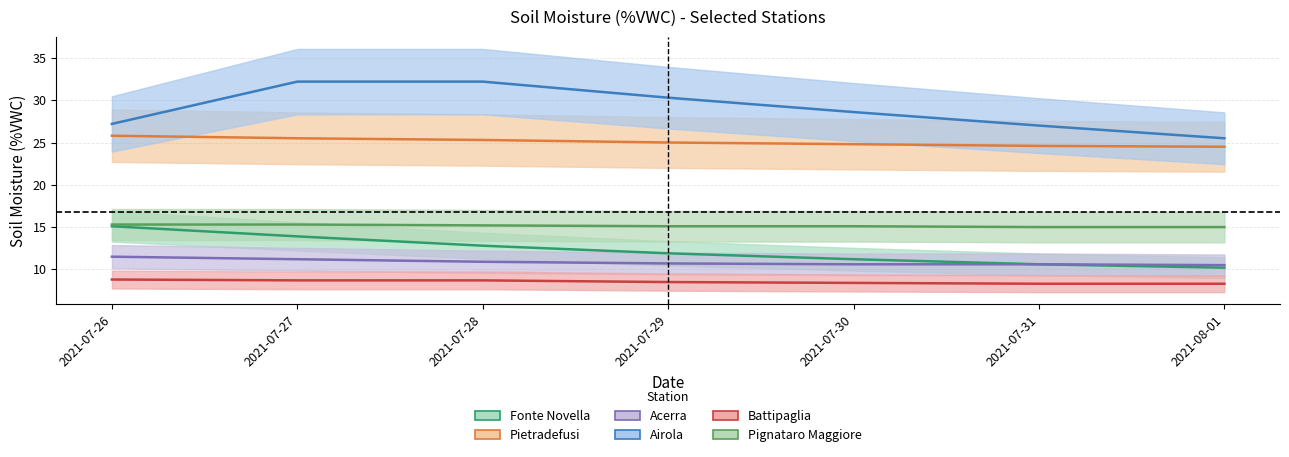

How many values in the Pietradefusi series exceed 25?

3